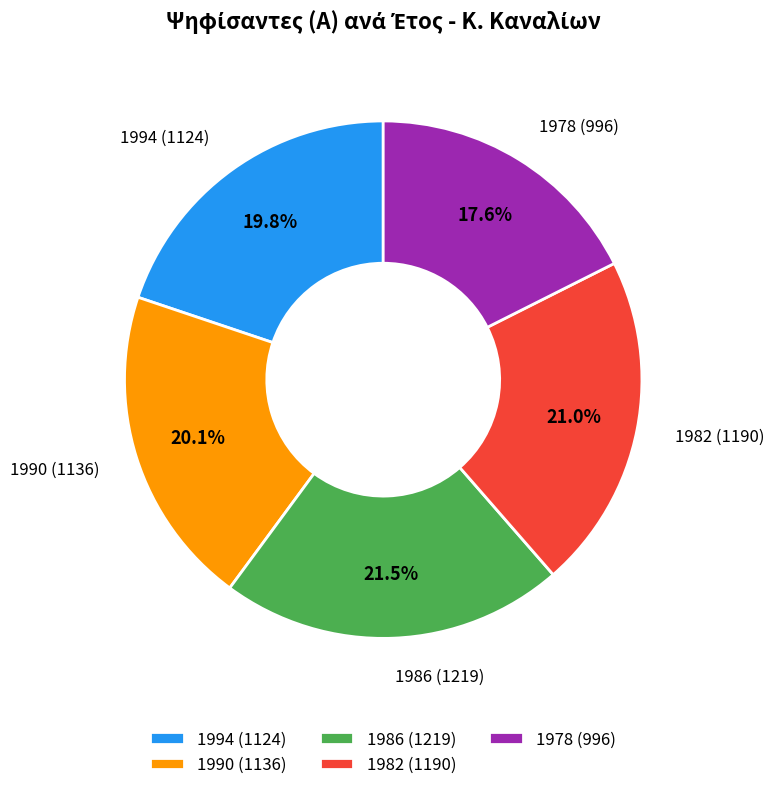

Does any single category account for the majority?

No